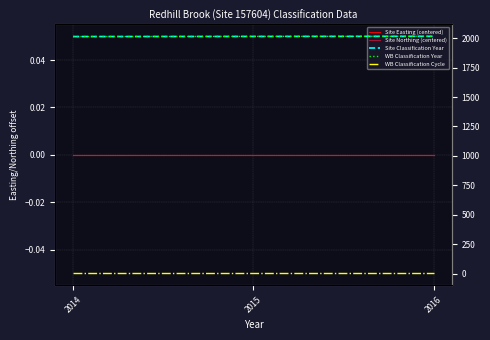

What is the total value across all series at 2015?

4032